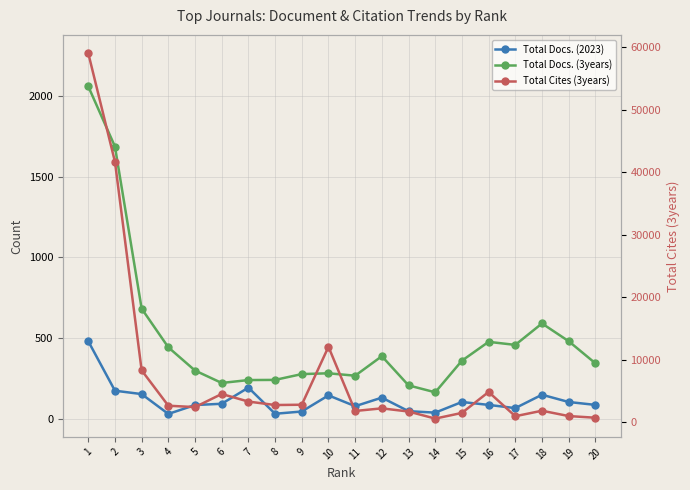

At 12, list the series in order from largest to smallest.

Total Cites (3years), Total Docs. (3years), Total Docs. (2023)